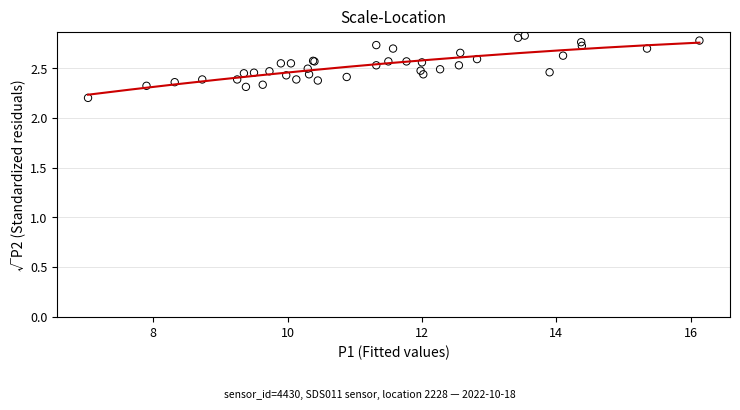

What Y value in the scatter plot is closest to 2?

2.2